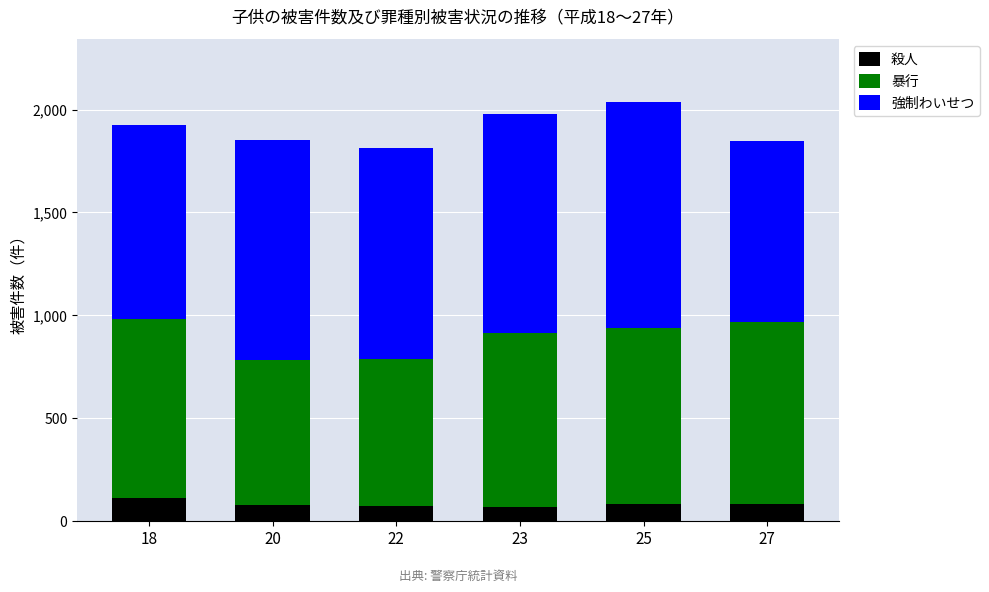

Does the chart contain any negative values?

No